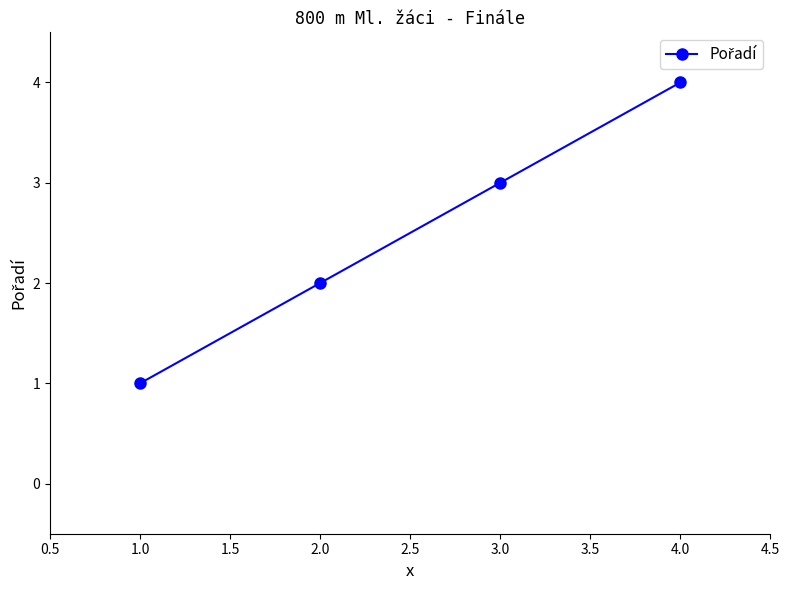

At which category does the chart reach its minimum across all series?

1.0